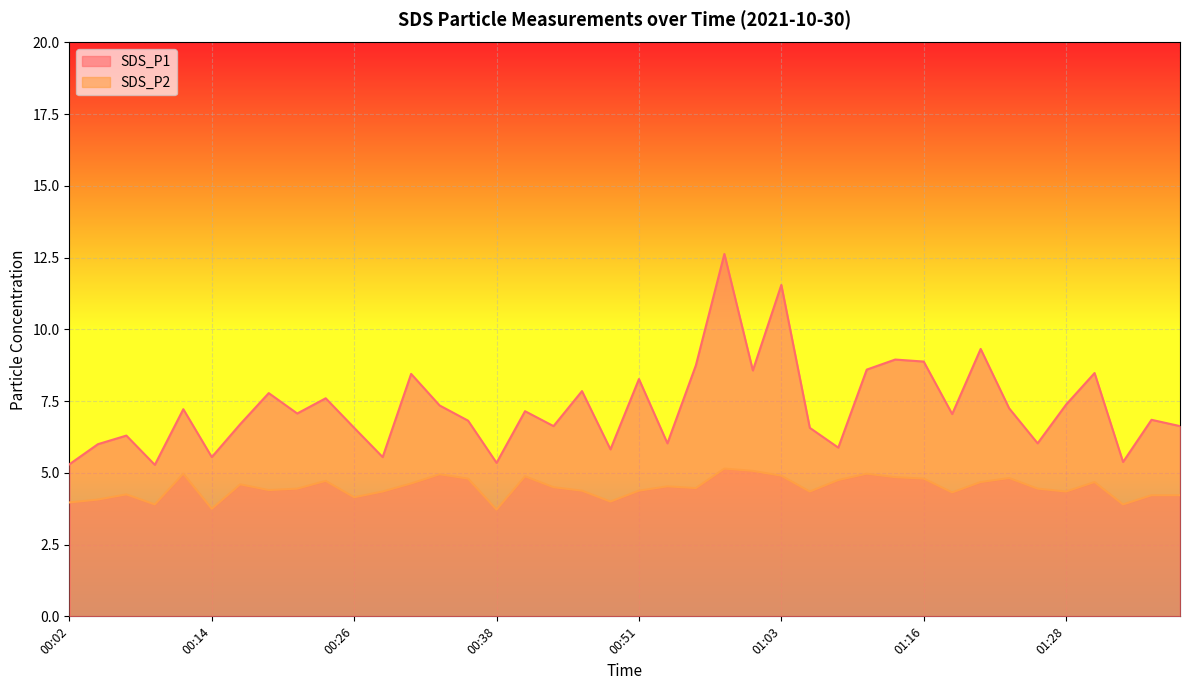

Is it true that SDS_P1 equals 1.8 at 00:36?

False